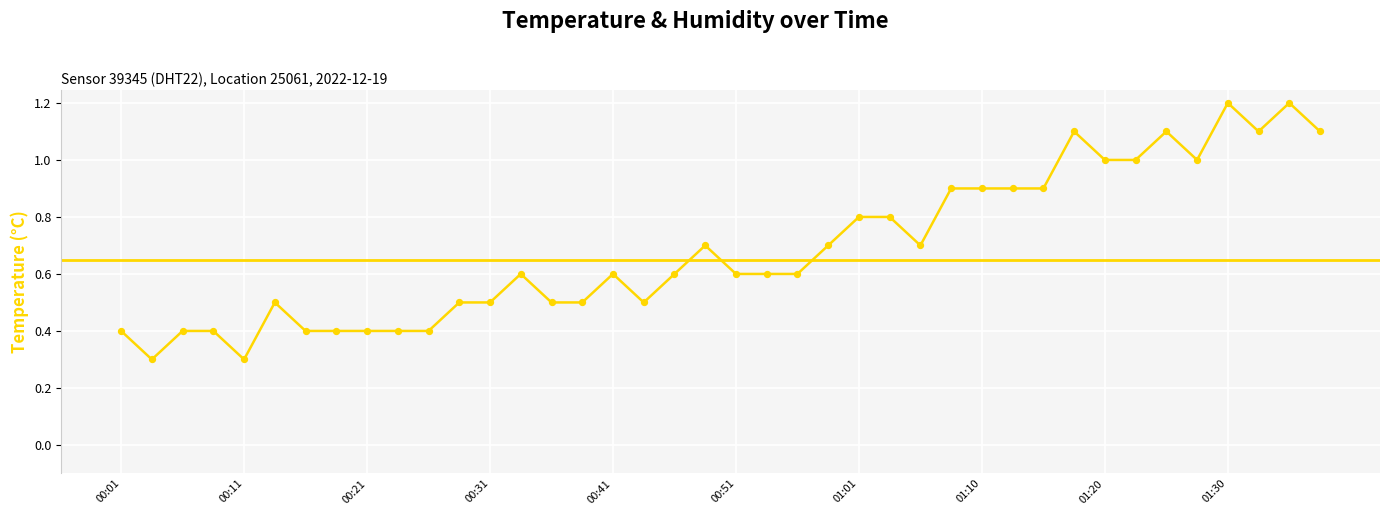

Between 01:20 and 01:25, which is larger?

01:25